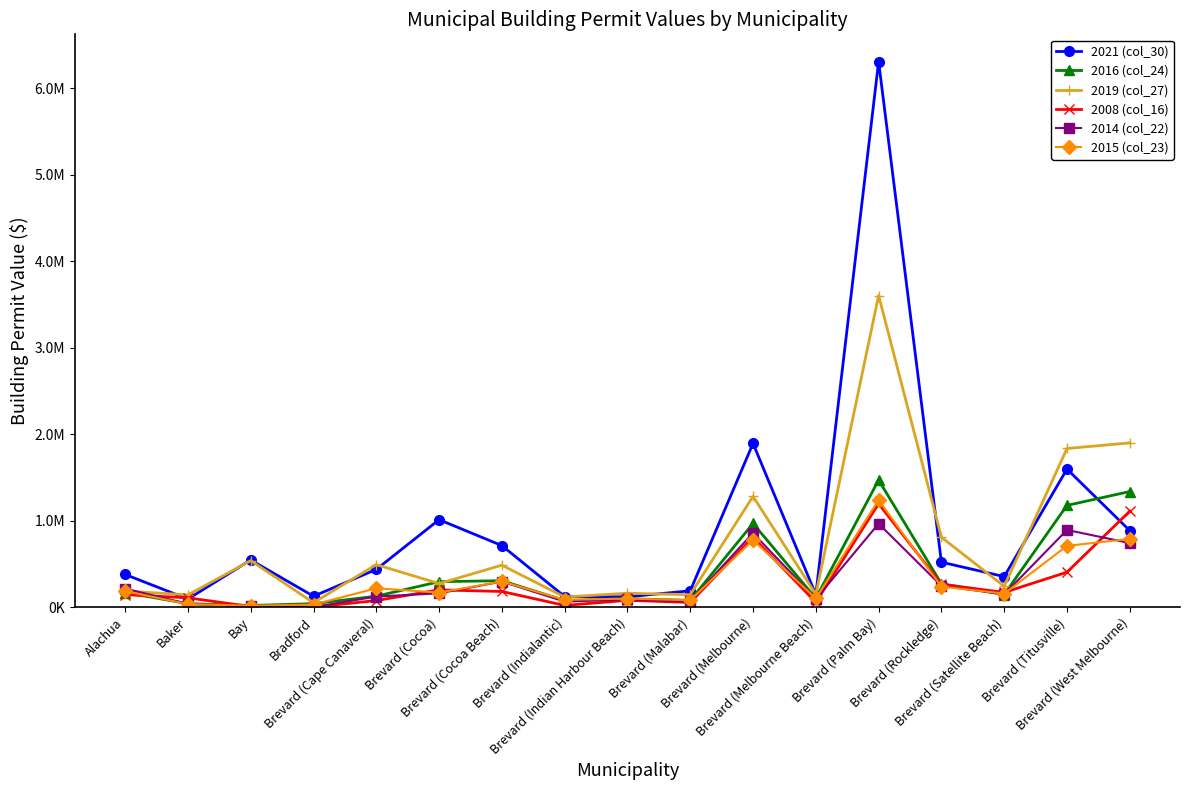

At which label does 2014 (col_22) reach its peak?

Brevard (Palm Bay)